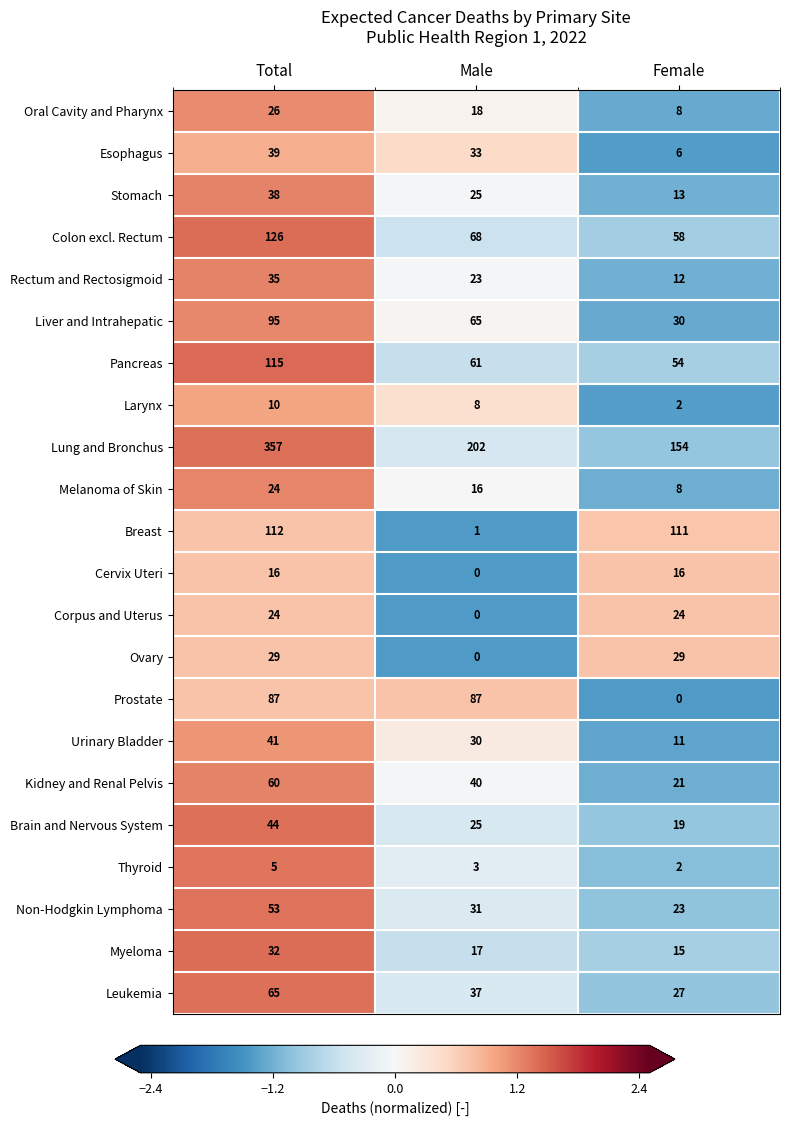

Count the number of data series in this chart.

22